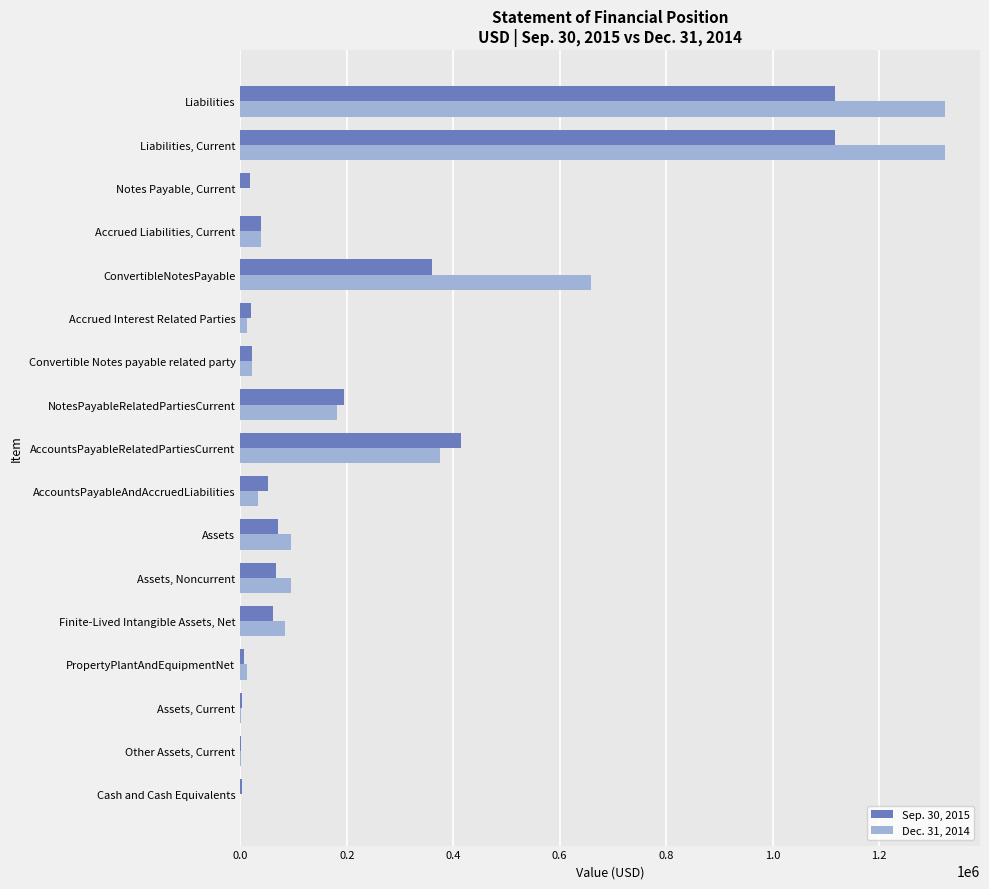

Which series changed the most between Finite-Lived Intangible Assets, Net and AccountsPayableRelatedPartiesCurrent?

Sep. 30, 2015